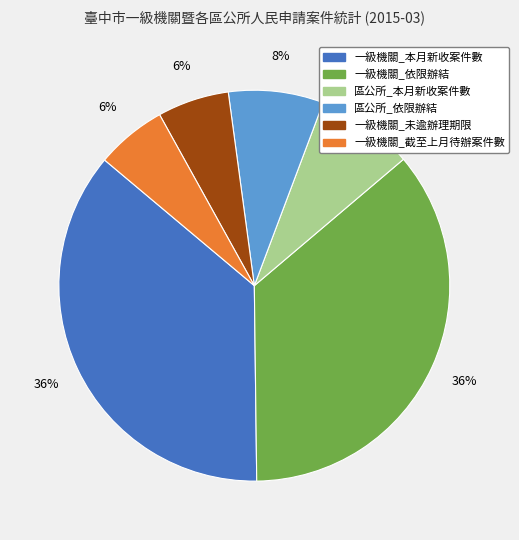

Is there a majority slice in this chart?

No